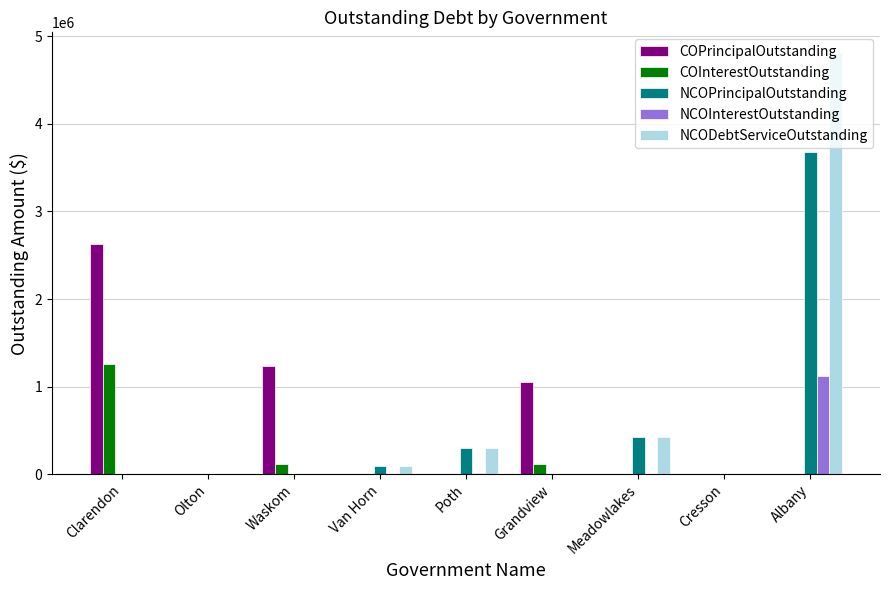

What is the maximum value shown in the chart?

4806356.3